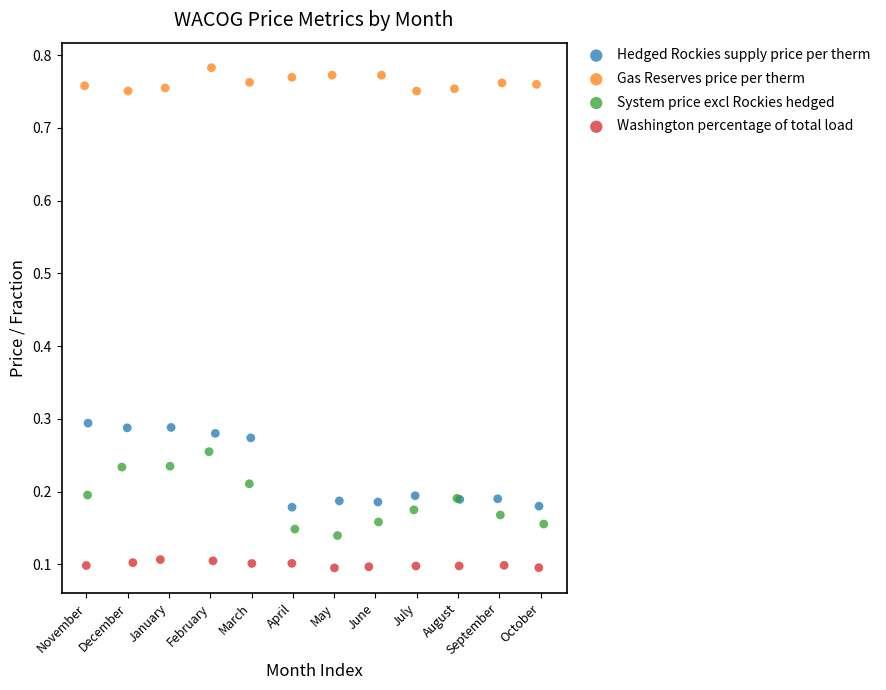

What are all the series names shown in the legend?

Hedged Rockies supply price per therm, Gas Reserves price per therm, System price excl Rockies hedged, Washington percentage of total load